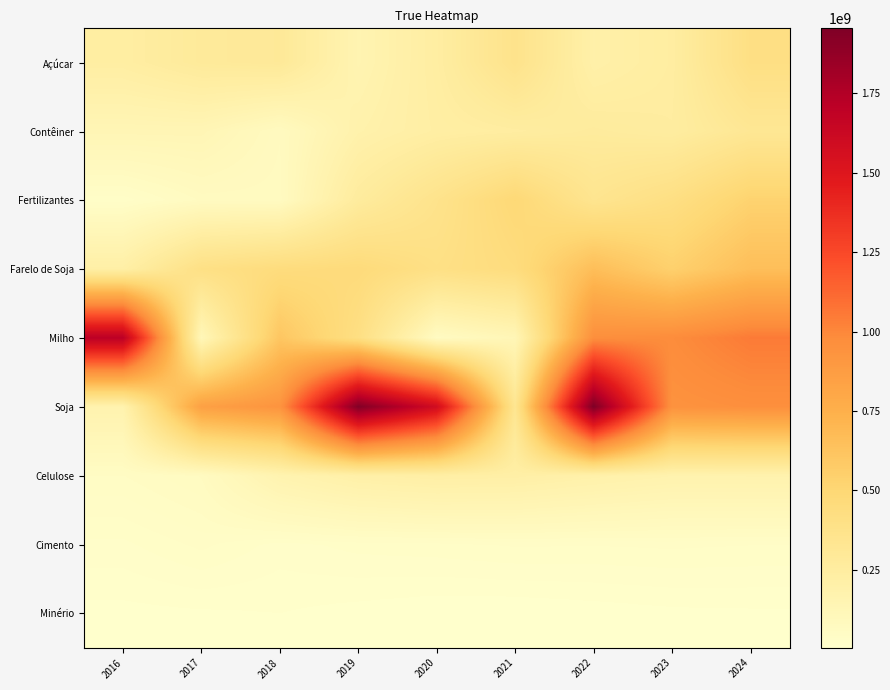

Which series has the largest total across all categories?

Soja